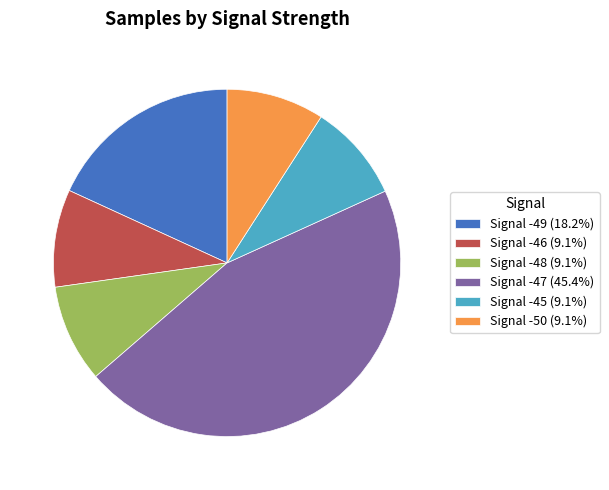

What is the ratio of the value at Signal -48 (9.1%) to the value at Signal -45 (9.1%)?

1.0